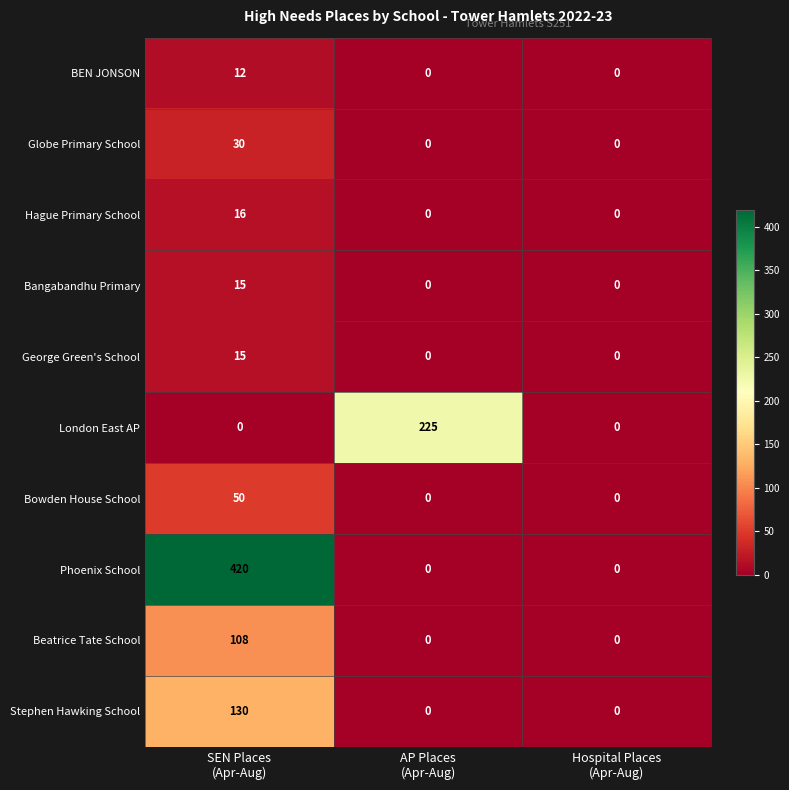

What is the average value of the Beatrice Tate School series?

36